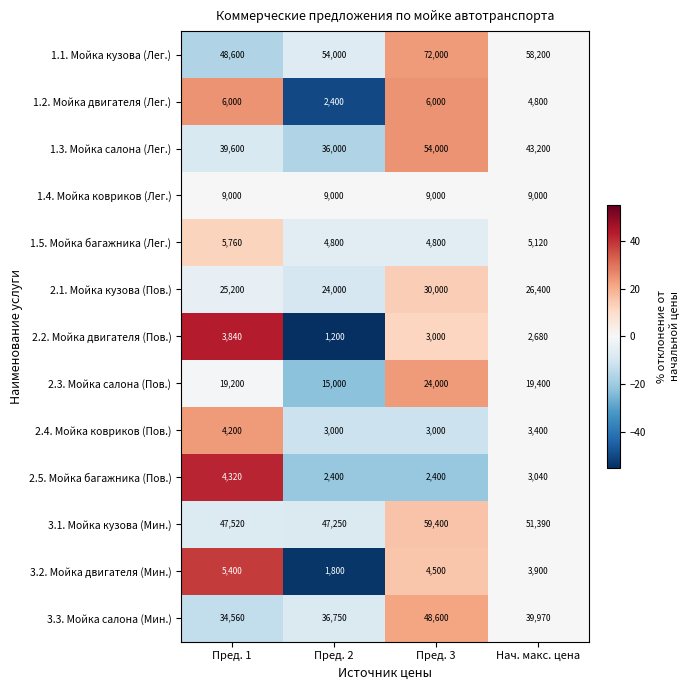

Rank the categories by 3.2. Мойка двигателя (Мин.) value from lowest to highest.

Пред. 2, Нач. макс. цена, Пред. 3, Пред. 1